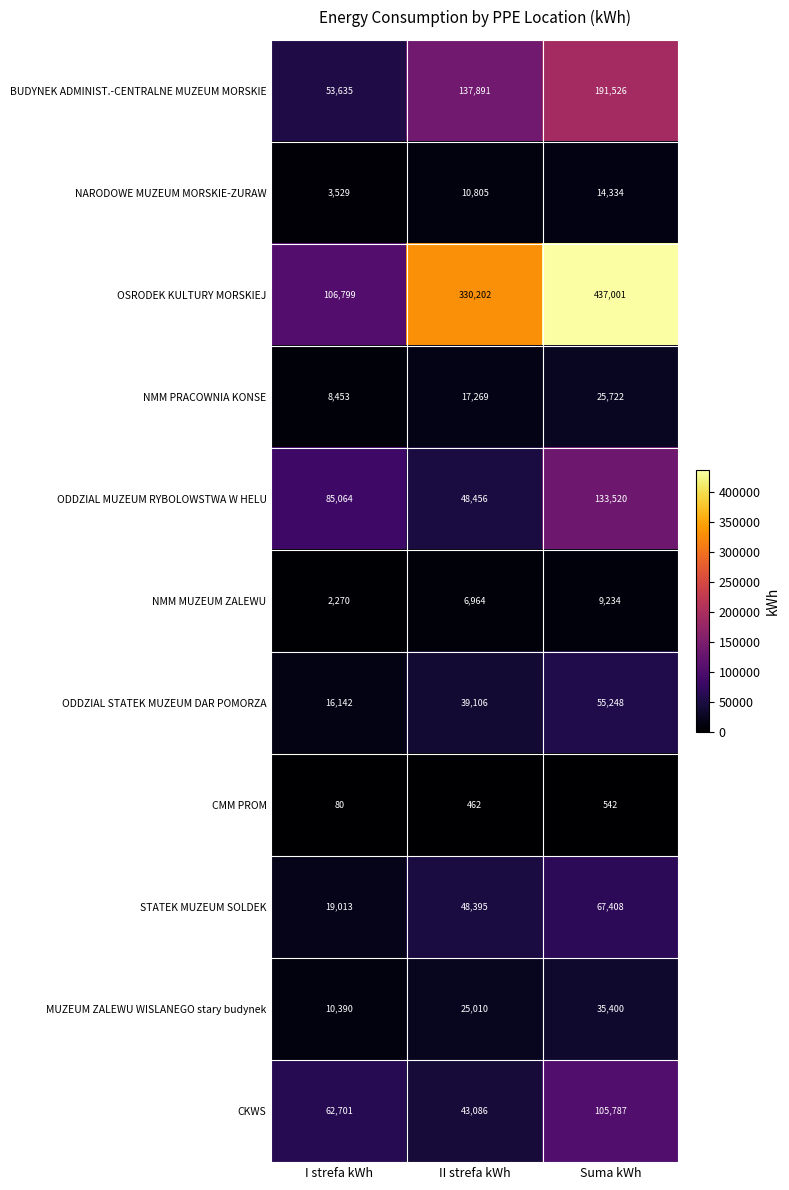

At which label is NMM PRACOWNIA KONSE closest to 17087?

II strefa kWh